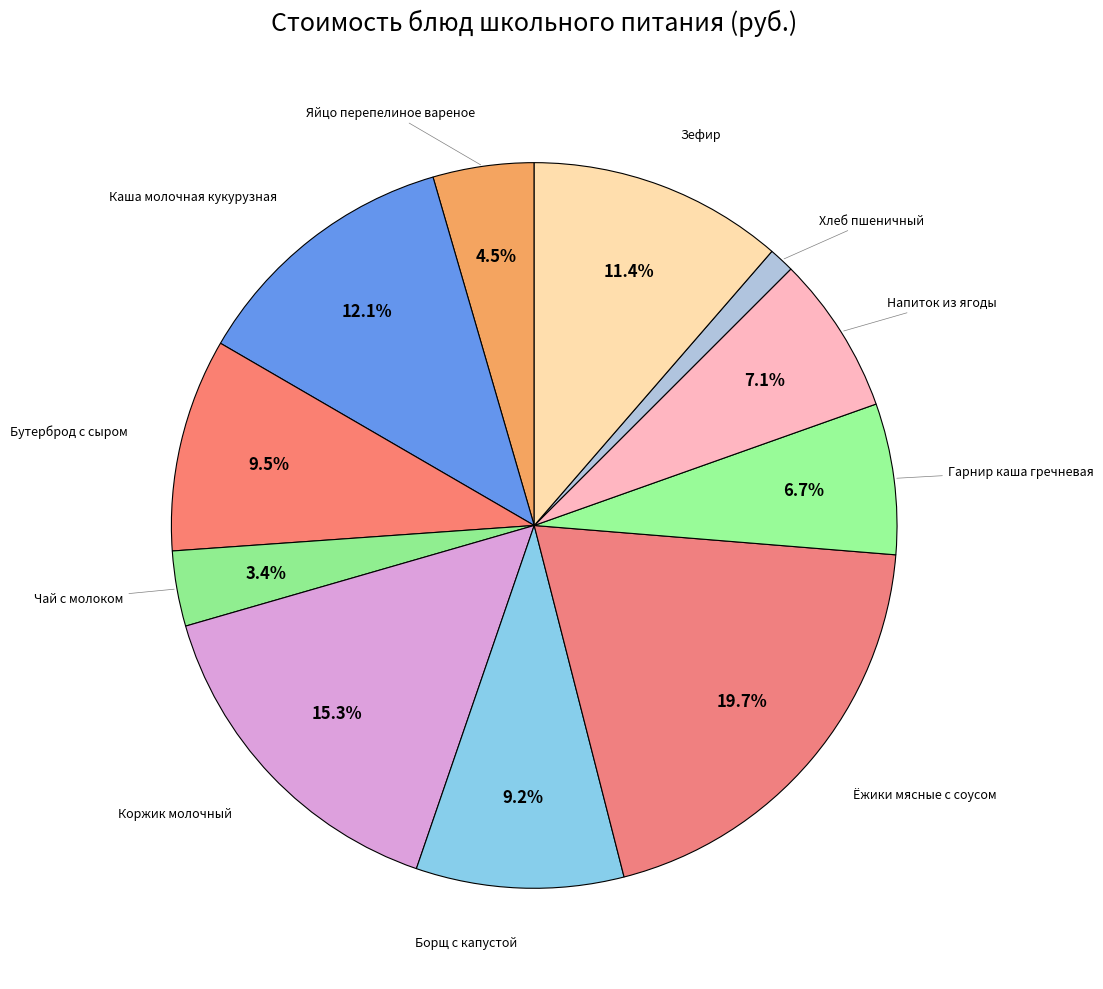

How many segments does this pie chart have?

11